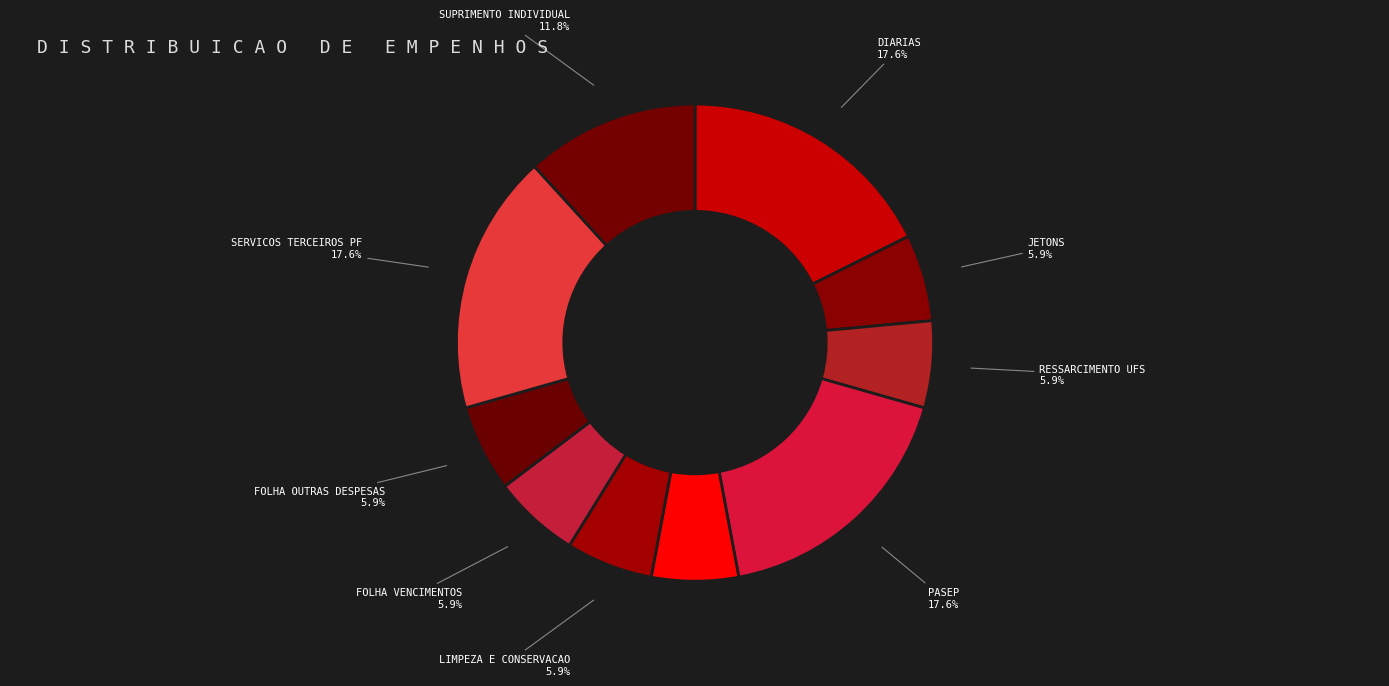

How many slices are in this pie chart?

10